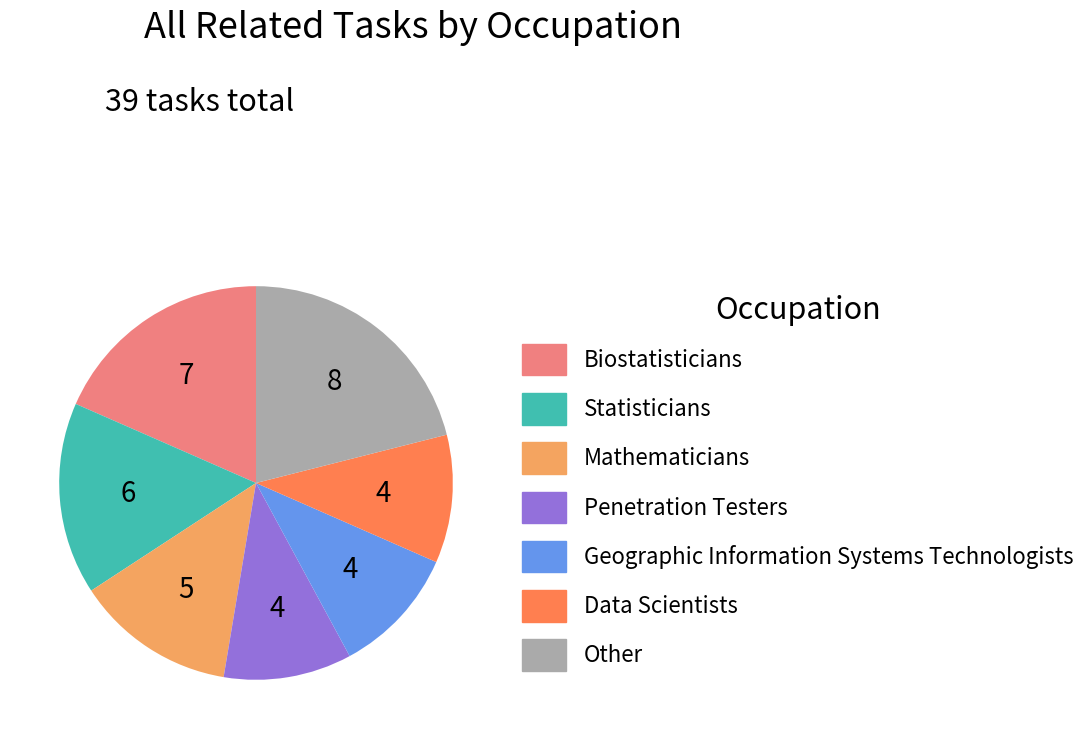

Is there any slice that represents more than half of the pie?

No